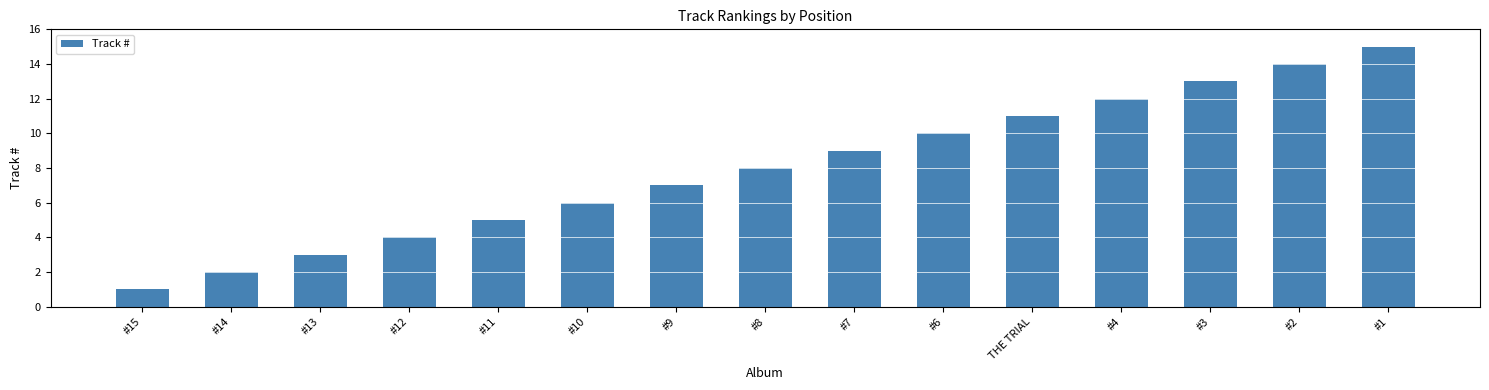

What is the minimum value shown in the chart?

1